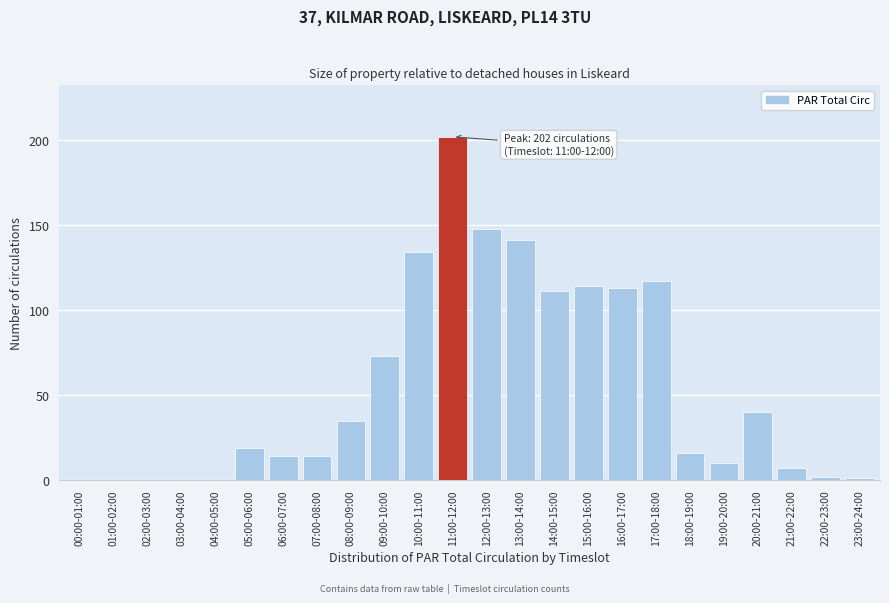

Reading left to right, extract all data points from this chart.

00:00-01:00=0	01:00-02:00=0	02:00-03:00=0	03:00-04:00=0	04:00-05:00=0	05:00-06:00=19	06:00-07:00=14	07:00-08:00=14	08:00-09:00=35	09:00-10:00=73	10:00-11:00=134	11:00-12:00=202	12:00-13:00=148	13:00-14:00=141	14:00-15:00=111	15:00-16:00=114	16:00-17:00=113	17:00-18:00=117	18:00-19:00=16	19:00-20:00=10	20:00-21:00=40	21:00-22:00=7	22:00-23:00=2	23:00-24:00=1